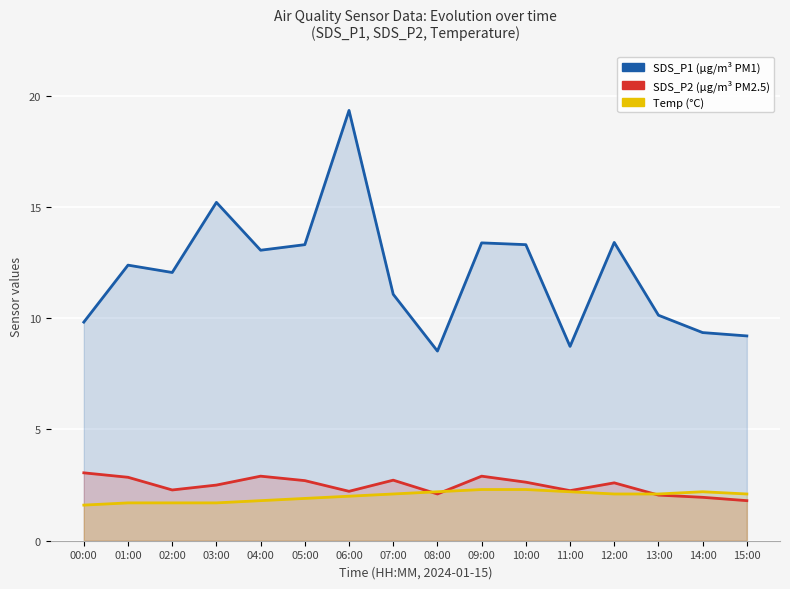

List the labels in order of SDS_P2 value, largest first.

00:00, 04:00, 09:00, 01:00, 07:00, 05:00, 10:00, 12:00, 03:00, 02:00, 11:00, 06:00, 08:00, 13:00, 14:00, 15:00